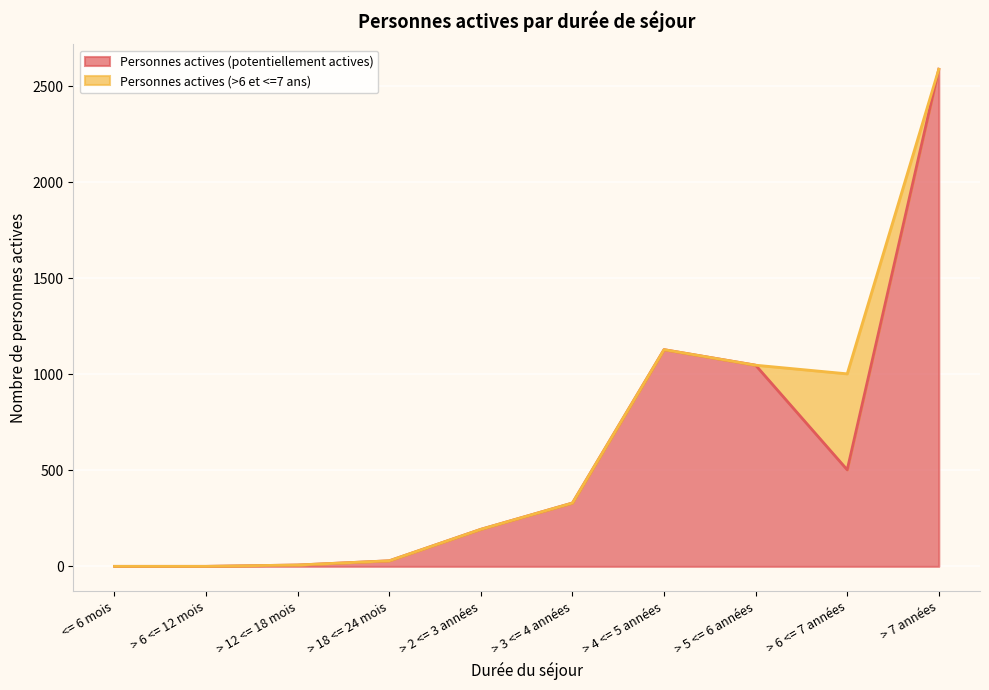

What is the maximum value for Personnes actives (potentiellement actives)?

2590